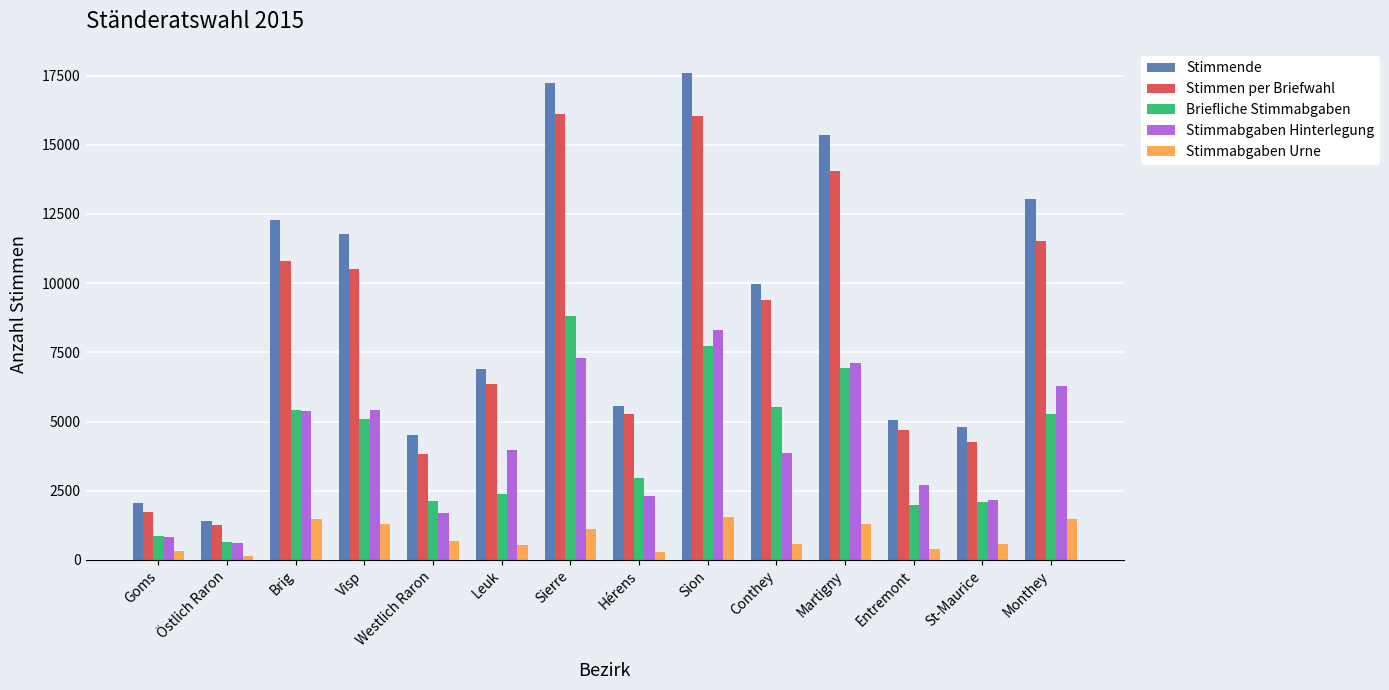

What are all the series names shown in the legend?

Stimmende, Stimmen per Briefwahl, Briefliche Stimmabgaben, Stimmabgaben Hinterlegung, Stimmabgaben Urne